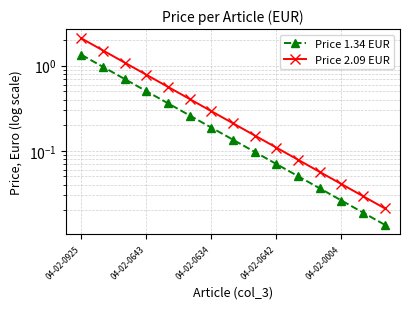

Between 04-02-0643 and 11, which is larger?

04-02-0643